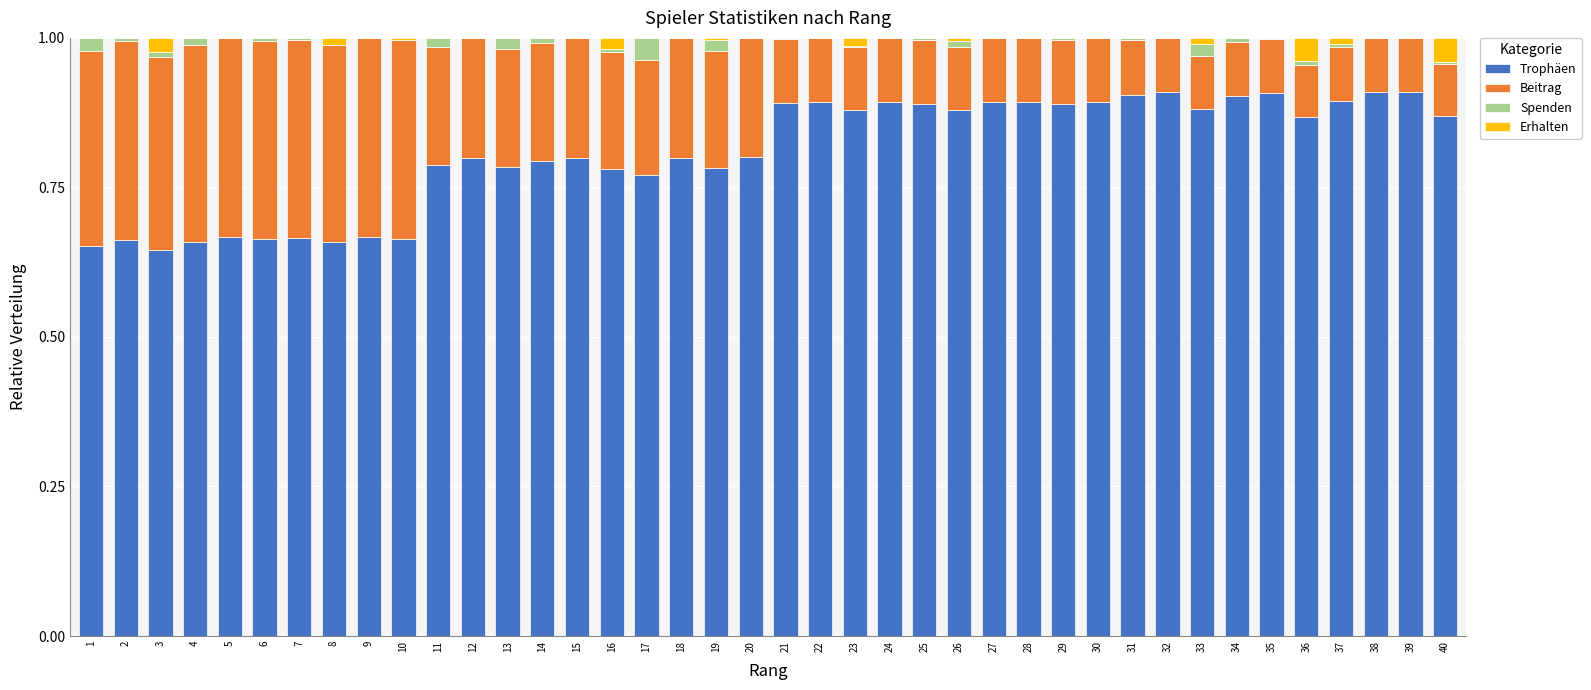

What is the sum of all Trophäen values?

32.4